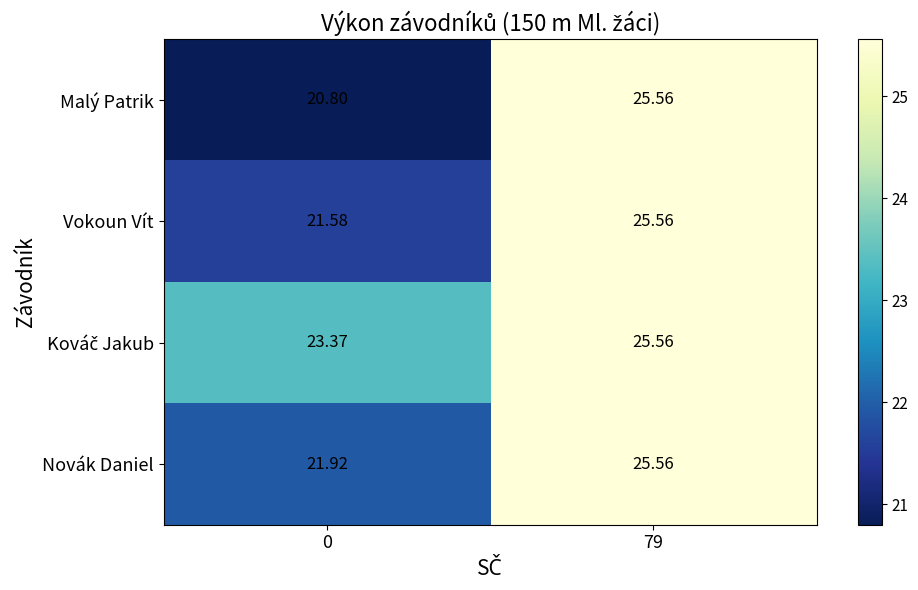

How many data points does each series have?

2